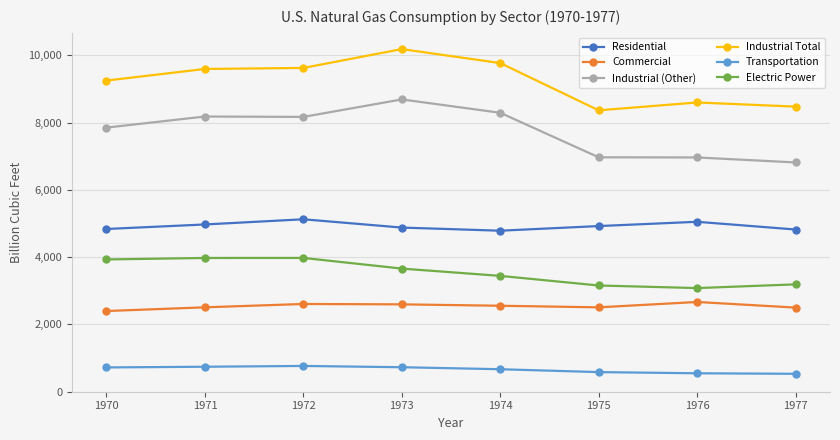

What is the average value of the Transportation series?

661.5